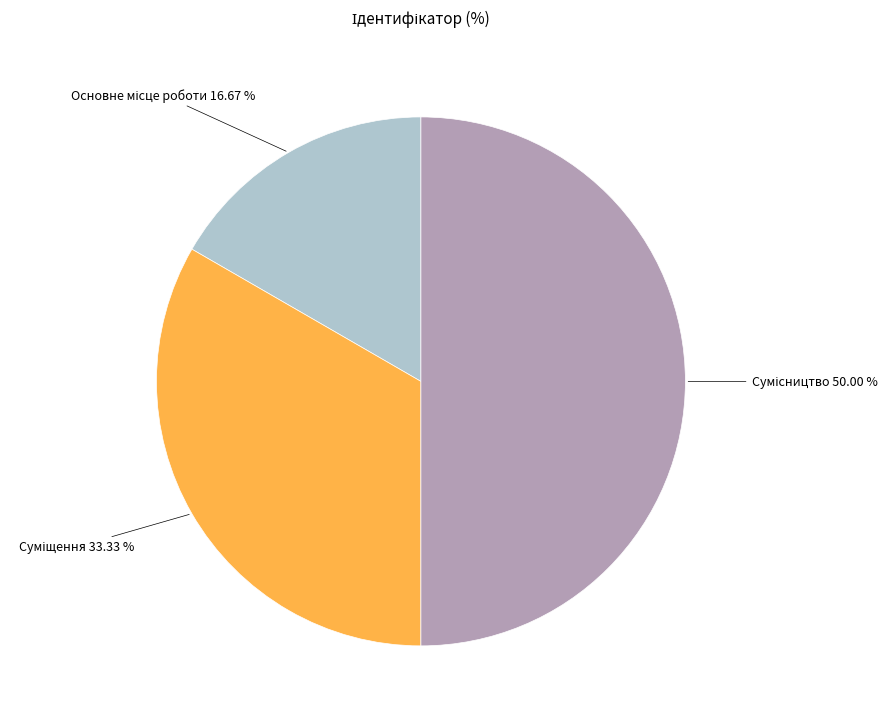

Count the number of slices in the pie.

3